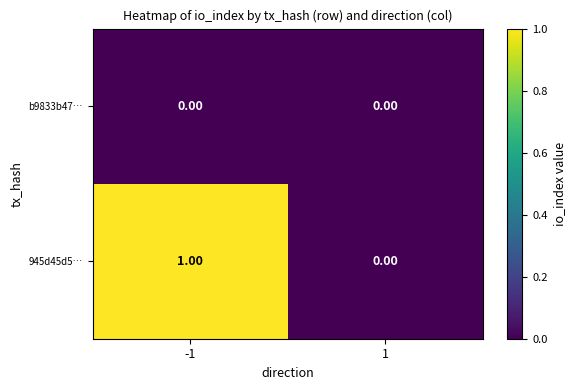

List the series in order of their overall mean, lowest first.

b9833b47…, 945d45d5…